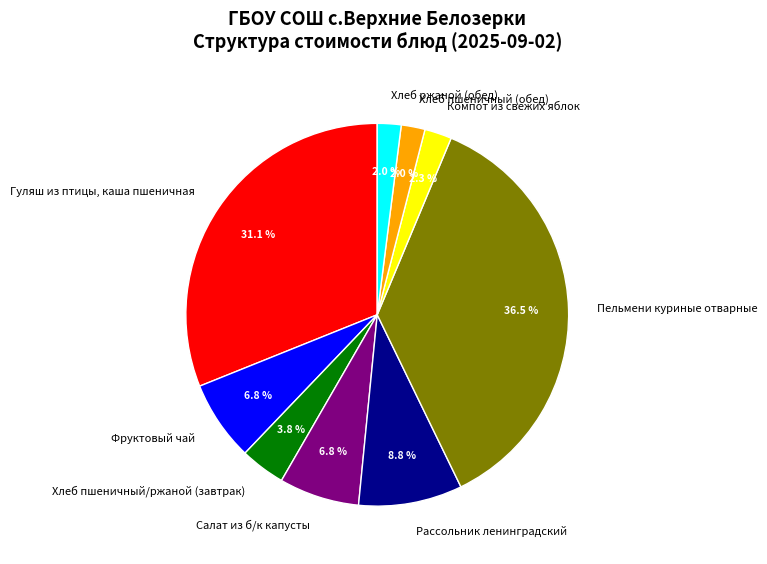

Do Хлеб ржаной (обед) and Хлеб пшеничный/ржаной (завтрак) together represent more than half of the pie?

No